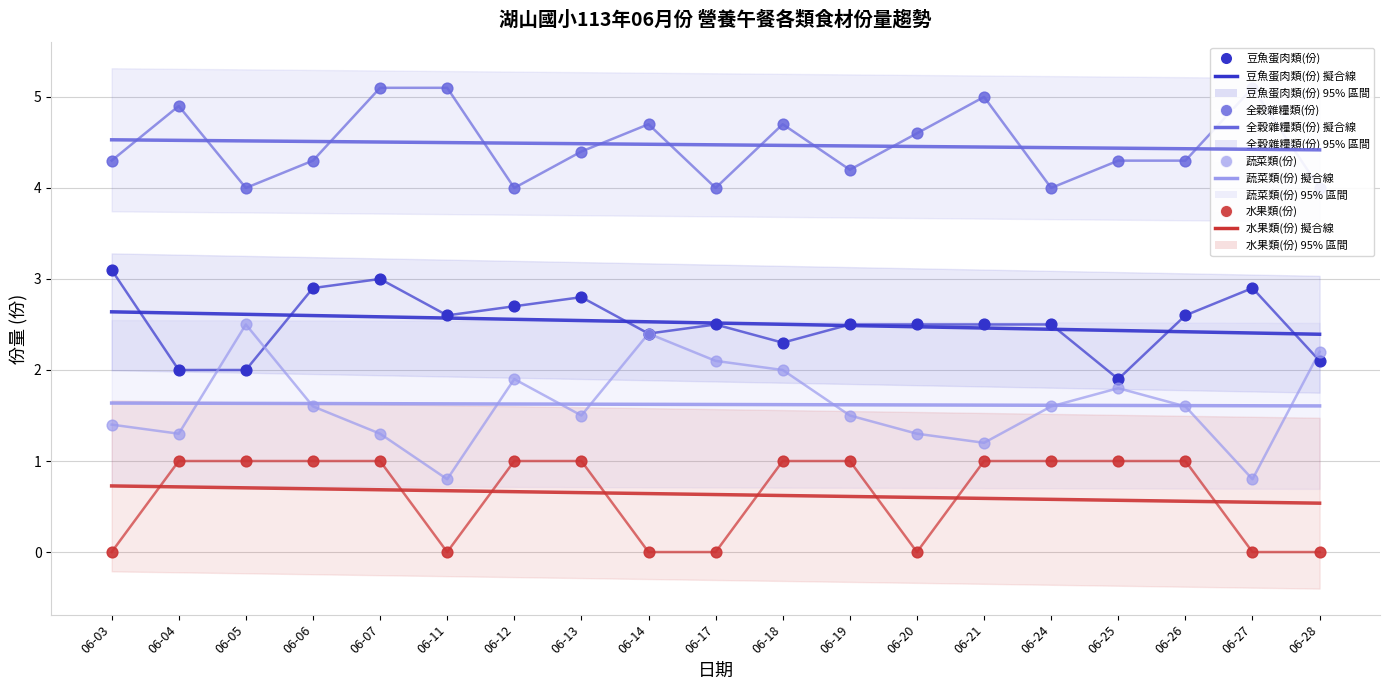

Is the value of 豆魚蛋肉類(份) at 06-07 greater than the value of 全穀雜糧類(份) at 06-11?

No